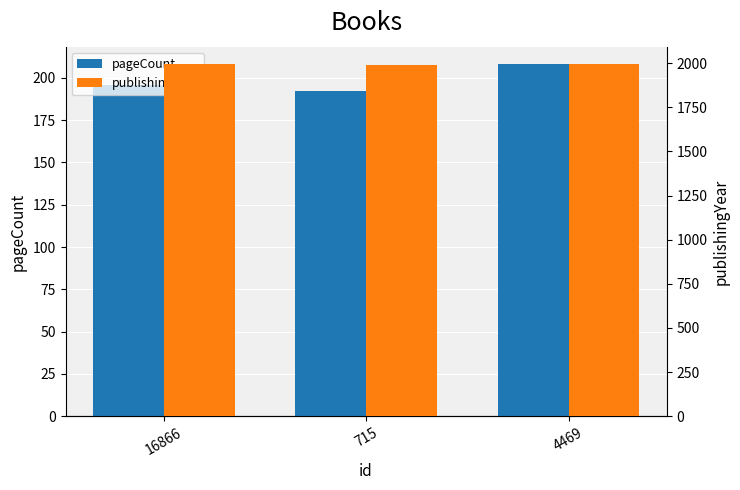

What is the average value of the pageCount series?

199